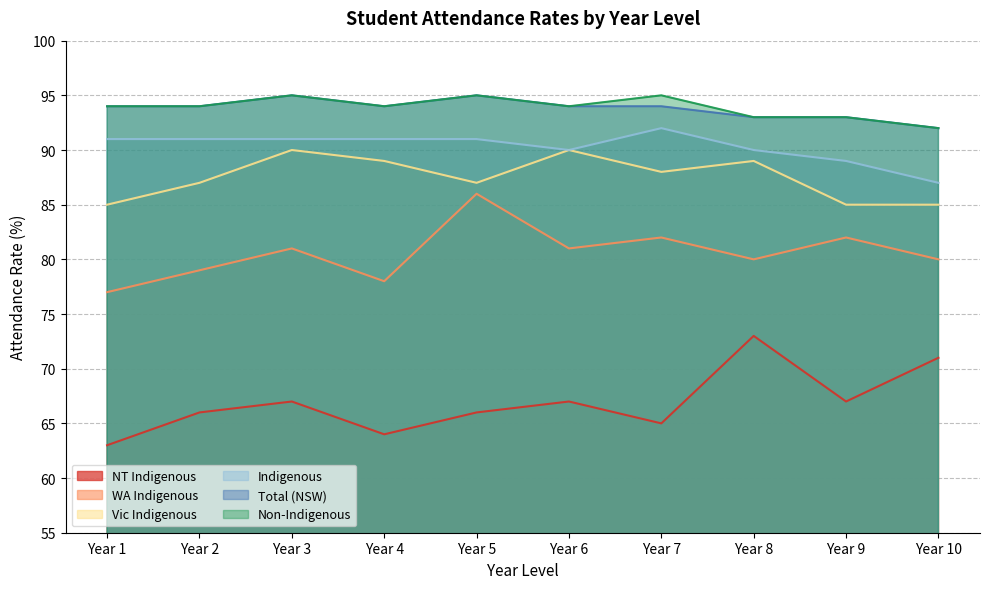

What is the value of the Vic Indigenous point at the 7th from the left?

88